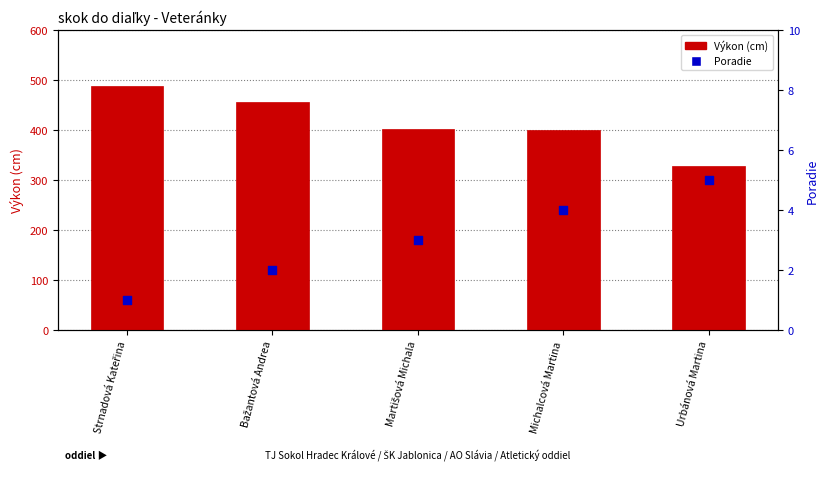

Which series reaches the maximum Y coordinate?

Výkon